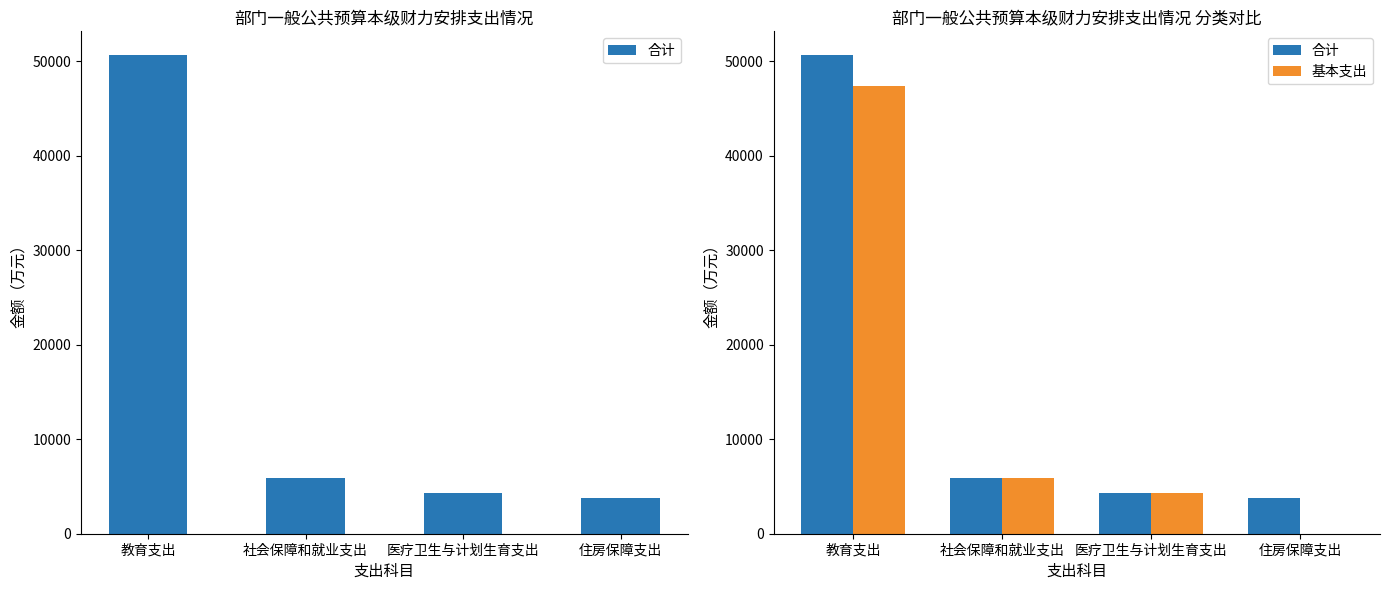

At which category is the sum across all series the highest?

教育支出